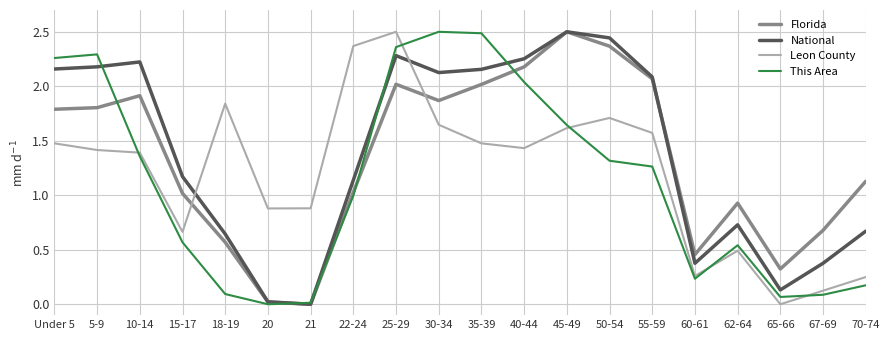

Count the number of categories in the chart.

20